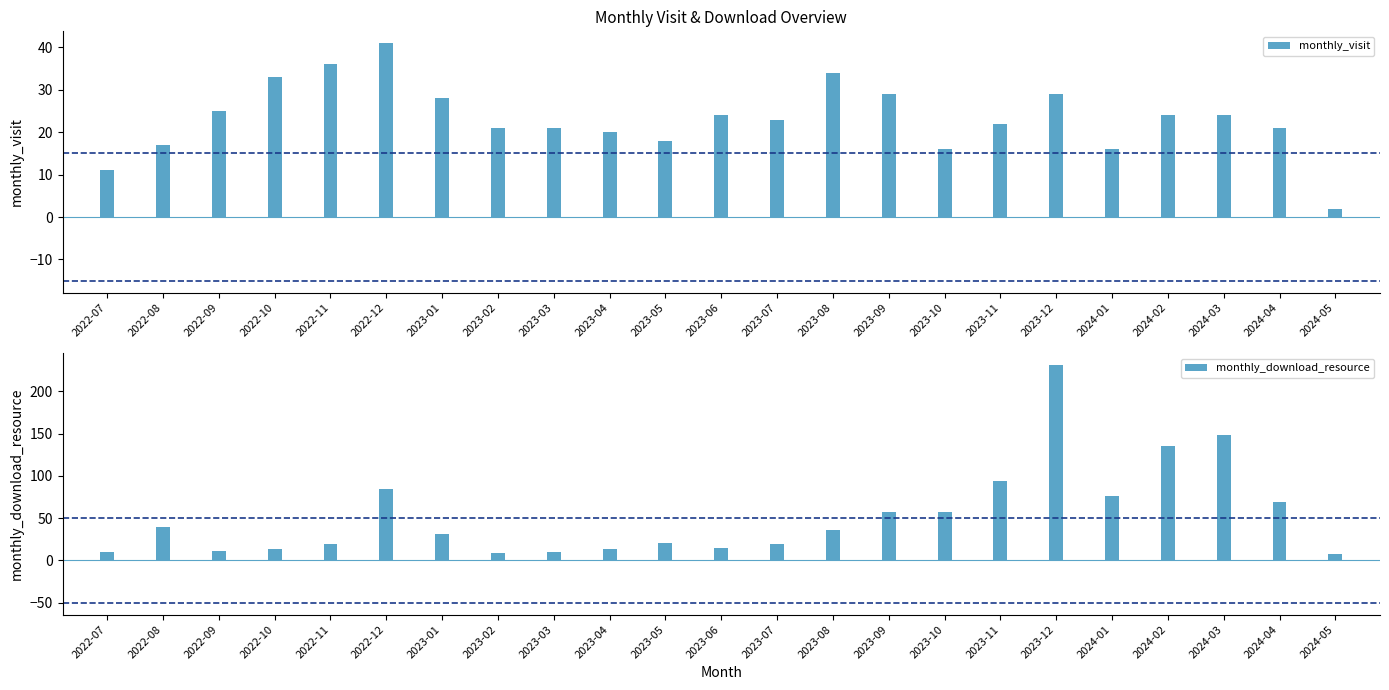

Which series has the widest spread of values?

monthly_download_resource